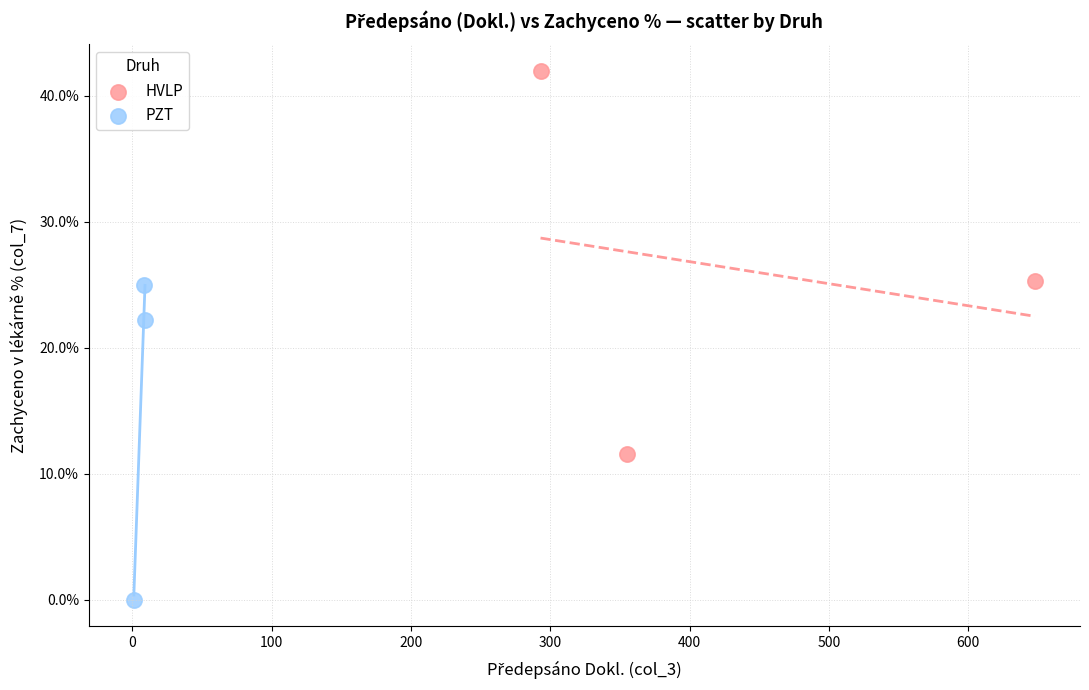

What are all the series names shown in the legend?

HVLP, PZT